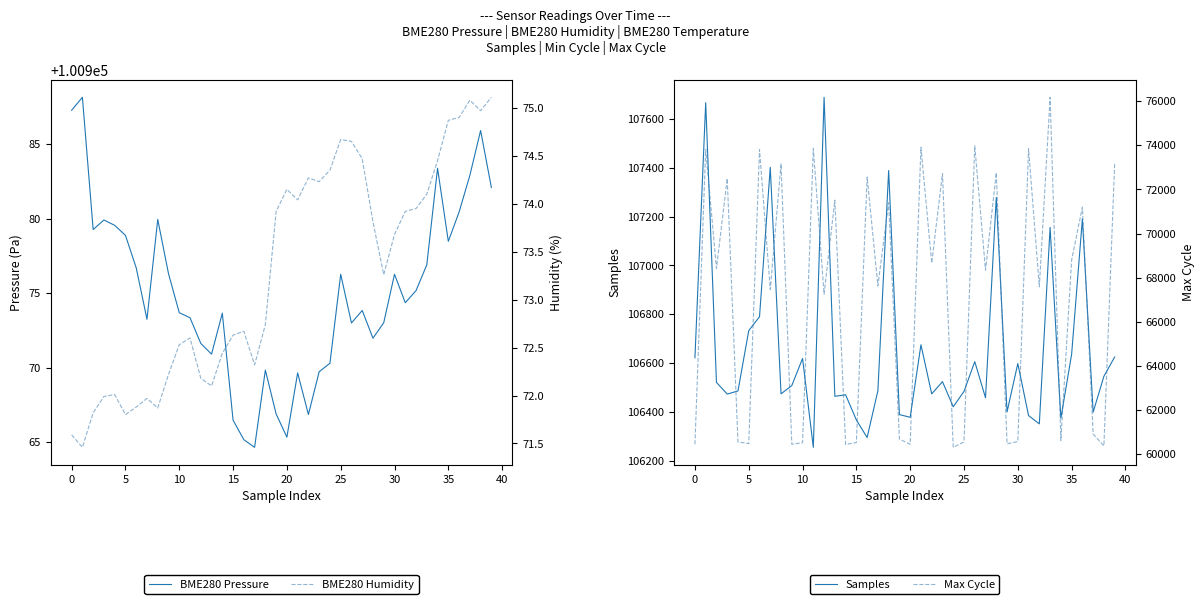

Which series changed the most between 14 and 17?

Max Cycle